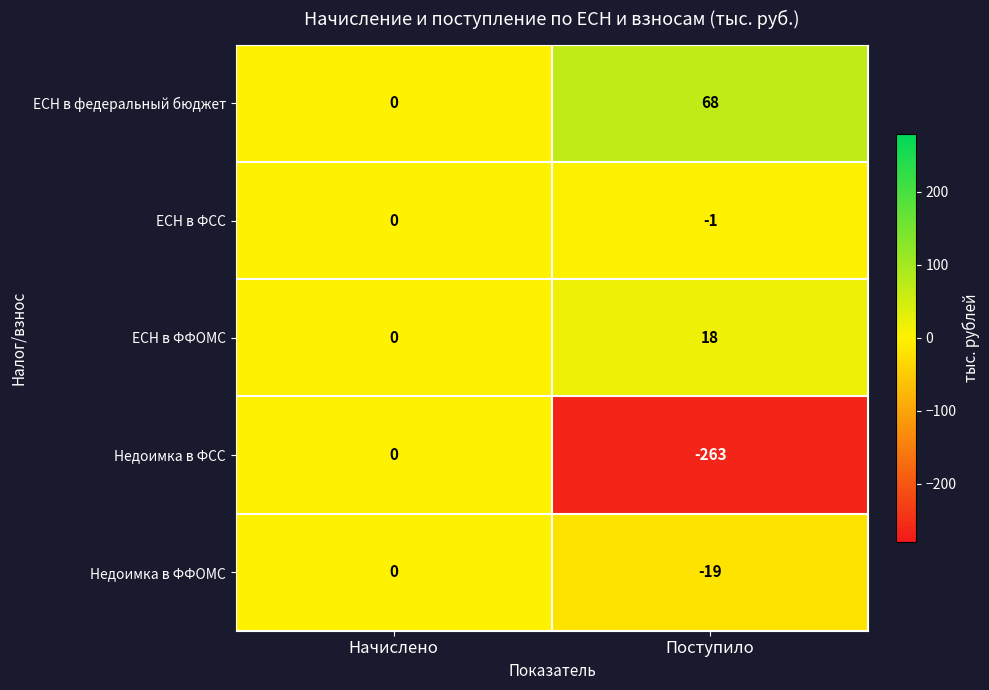

What is the sum of the Недоимка в ФСС values at Поступило and Начислено?

-263